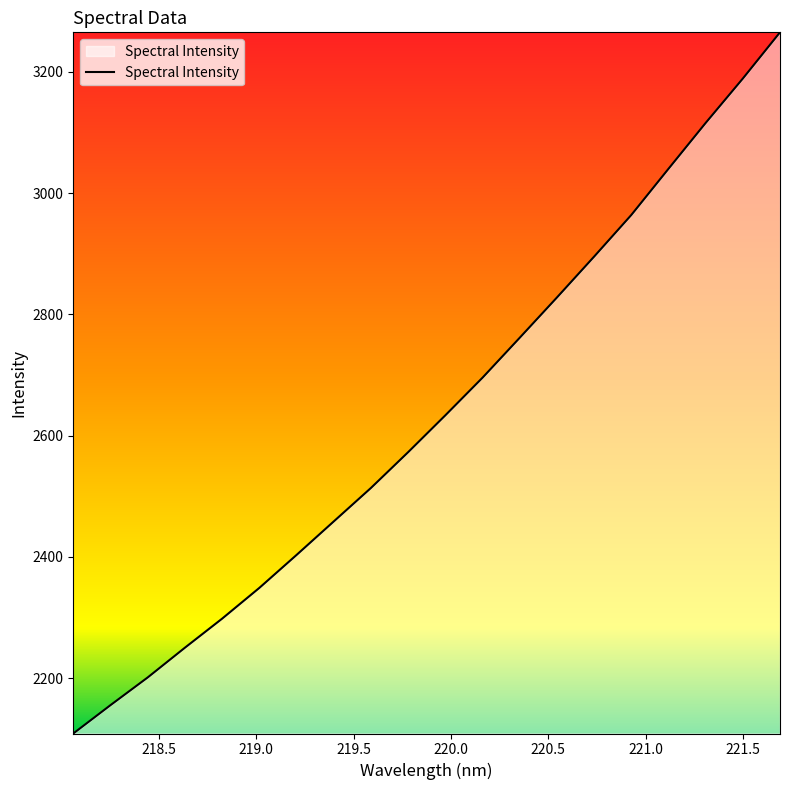

What is the maximum value shown in the chart?

3265.0